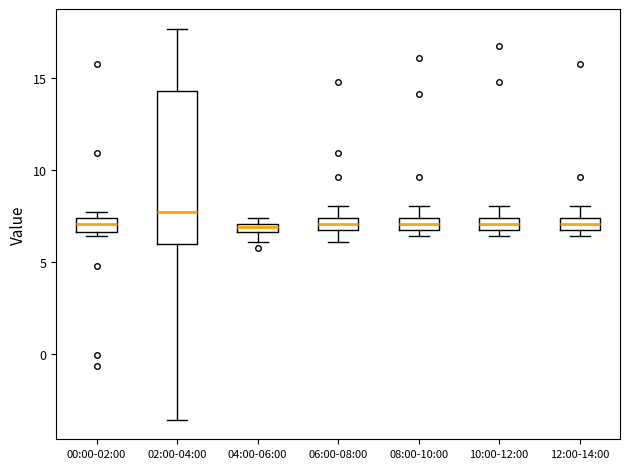

Comparing the boxes themselves (not the whiskers), which one is the tallest?

02:00-04:00